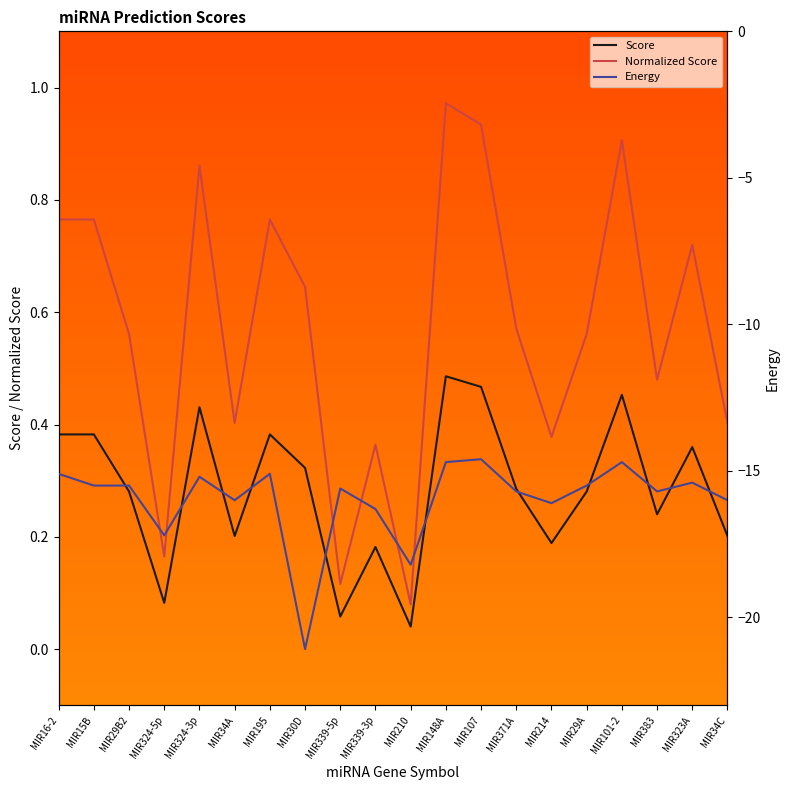

What is the average value of the Energy series?

-16.0